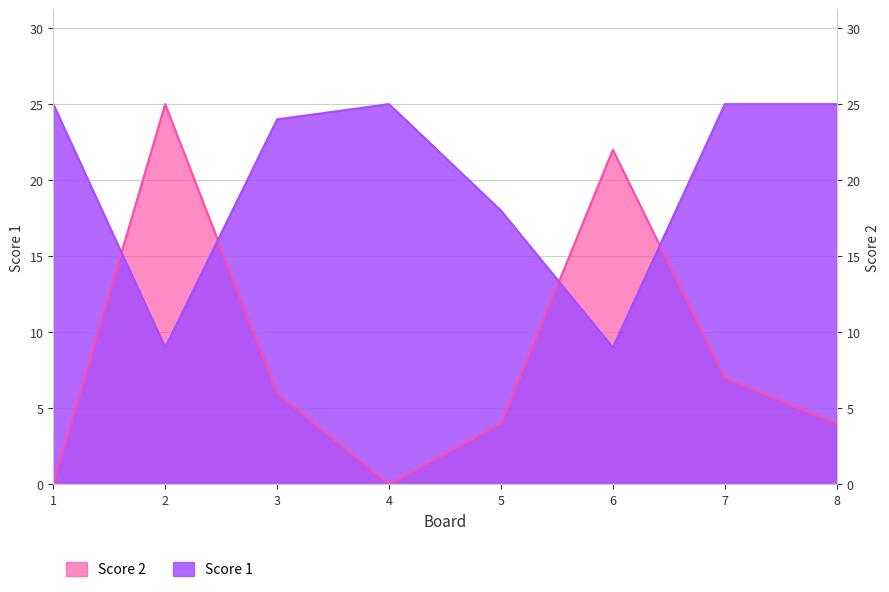

Which has a higher value, 8 or 4?

8